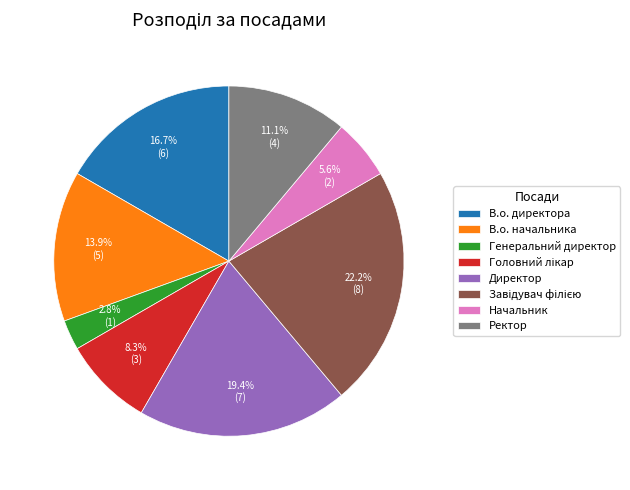

To the nearest percent, what is the difference between the largest and smallest slice percentages?

19%